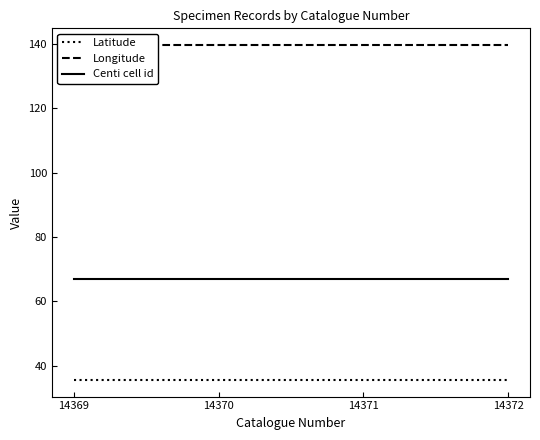

At which label is Centi cell id closest to 67?

14369